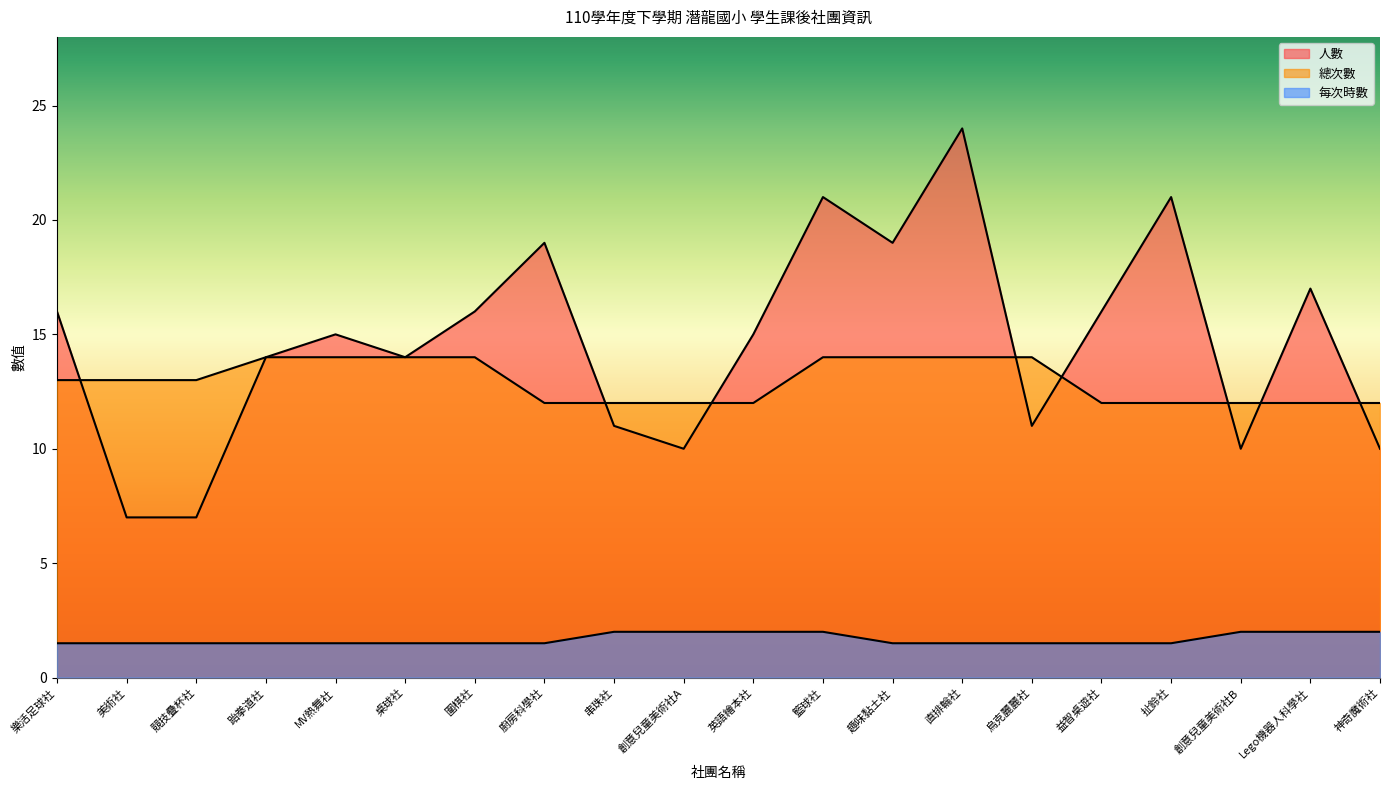

How many 總次數 values are between 12 and 14?

20